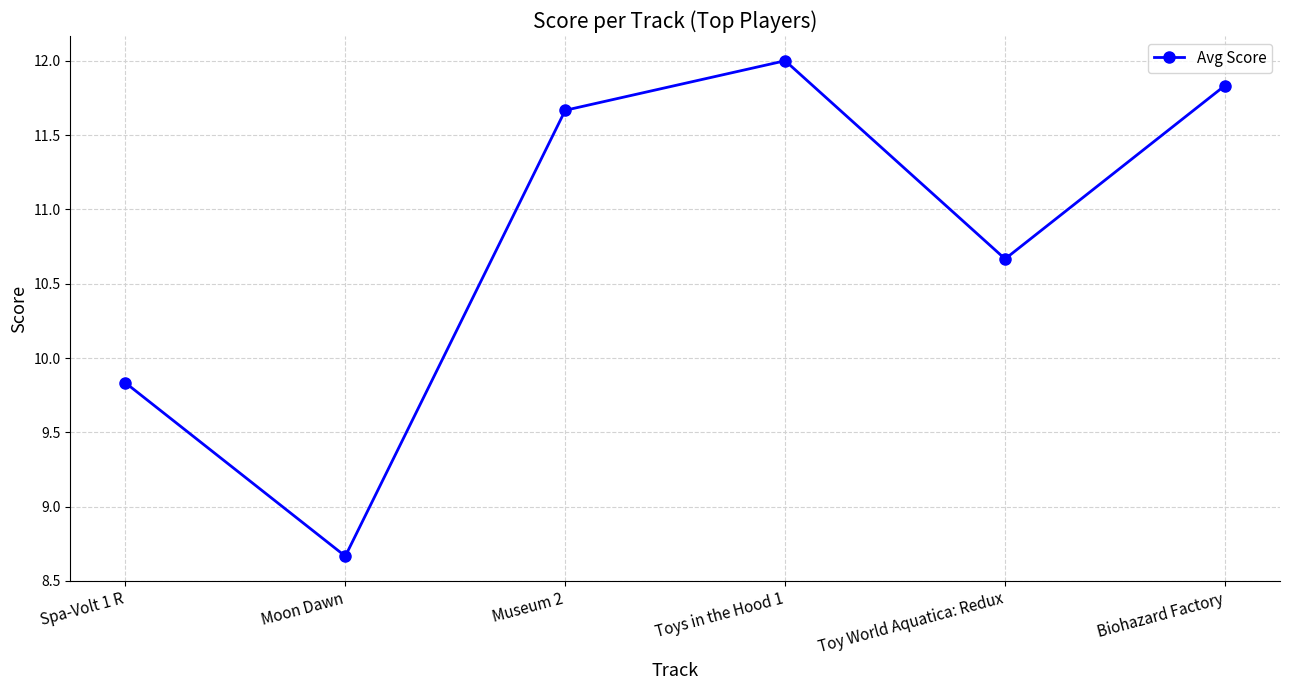

Where is the first local maximum?

Toys in the Hood 1